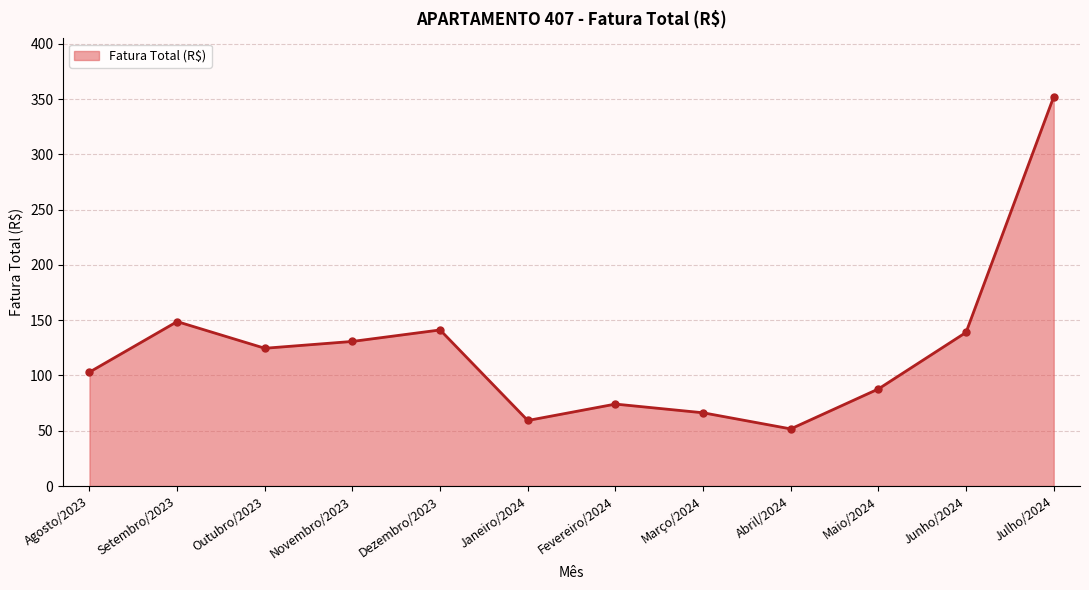

The chart shows a value of 62.7 at Agosto/2023. True or false?

False